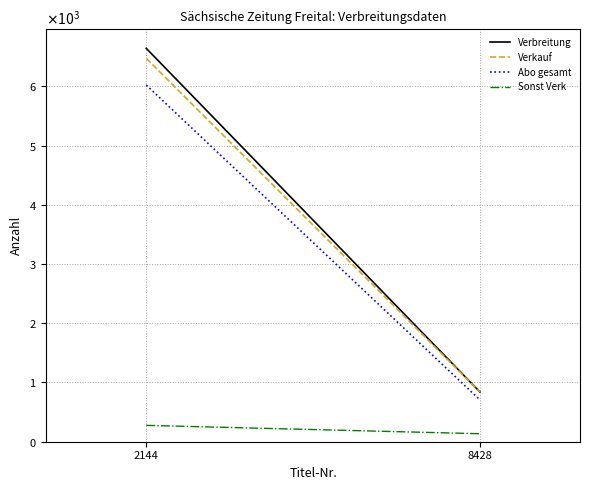

Between 2144 and 8428, which series saw the biggest shift?

Verbreitung